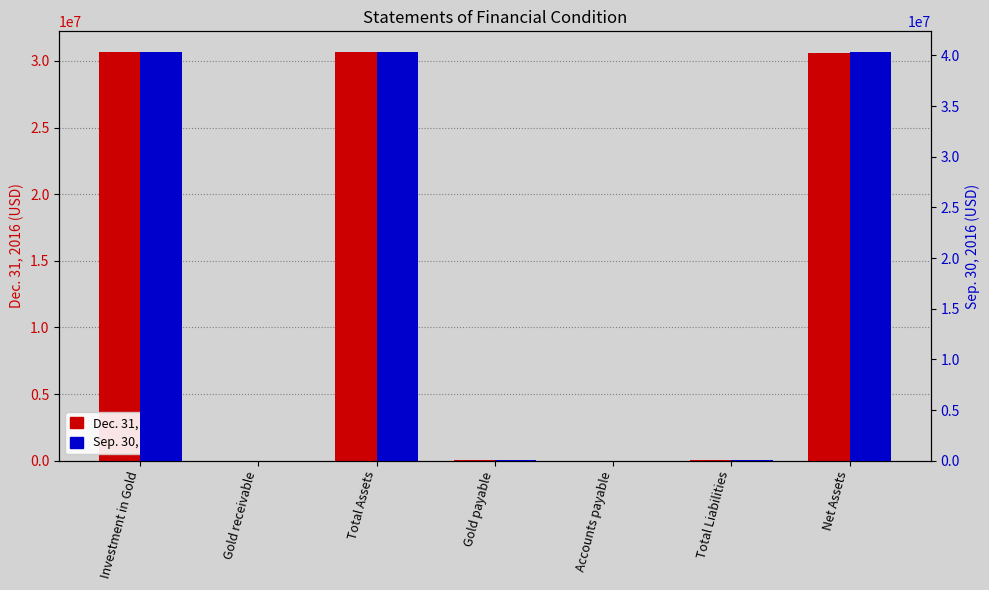

What are all the series names shown in the legend?

Dec. 31, 2016, Sep. 30, 2016